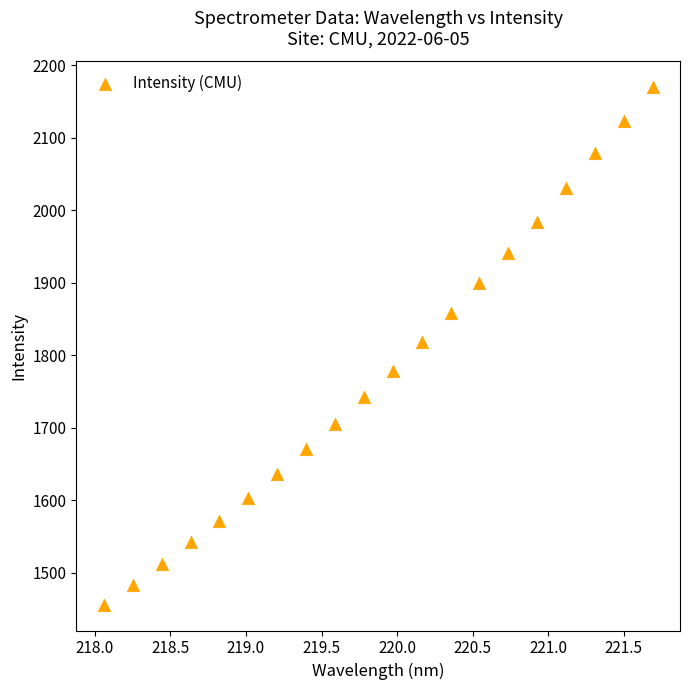

What is the range of X values (max minus min)?

3.6